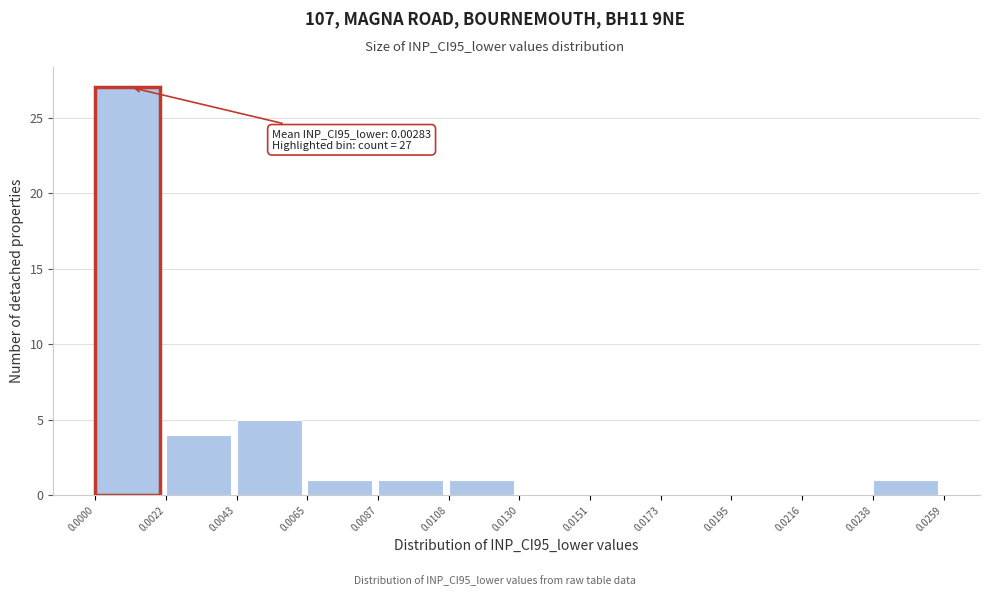

Which range on the x-axis has the tallest bar?

0.0000 to 0.0022